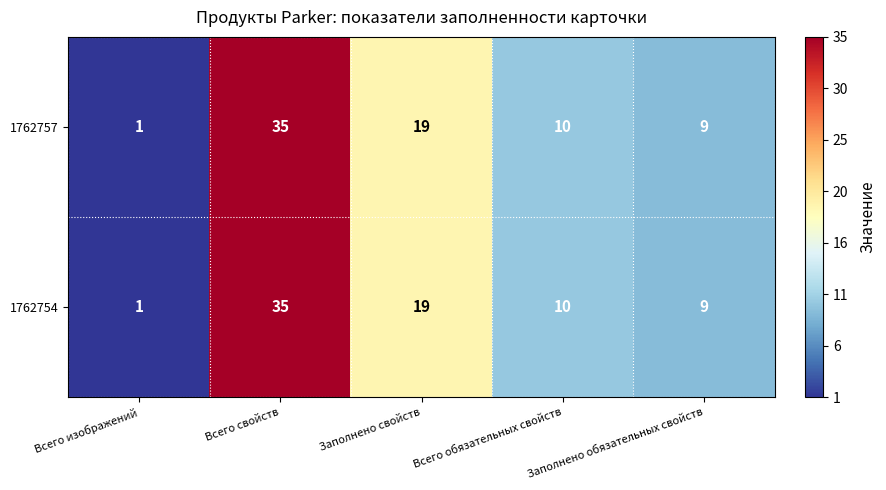

How many data points in 1762757 are less than 10?

2